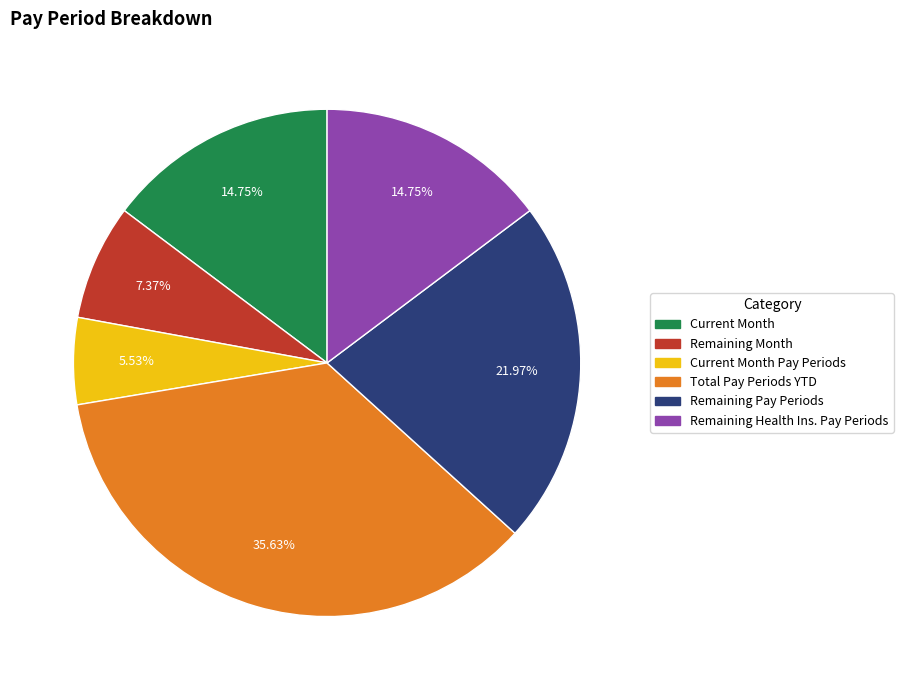

Is there a majority slice in this chart?

No